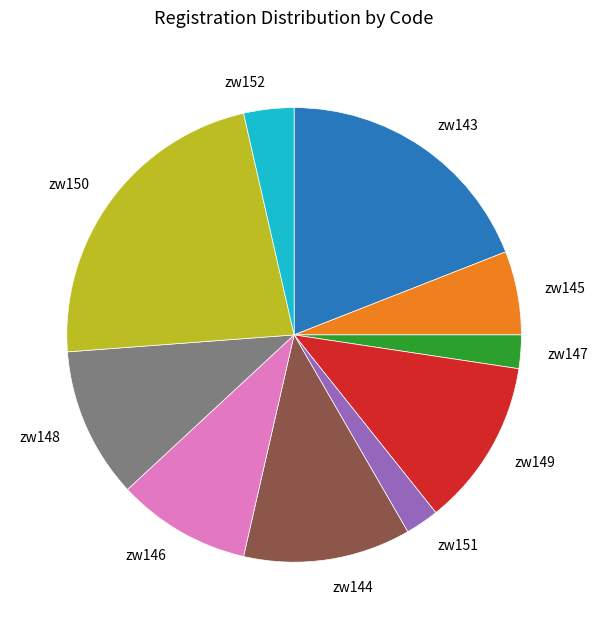

Approximately how many times larger is the value at zw151 compared to zw145?

0.4